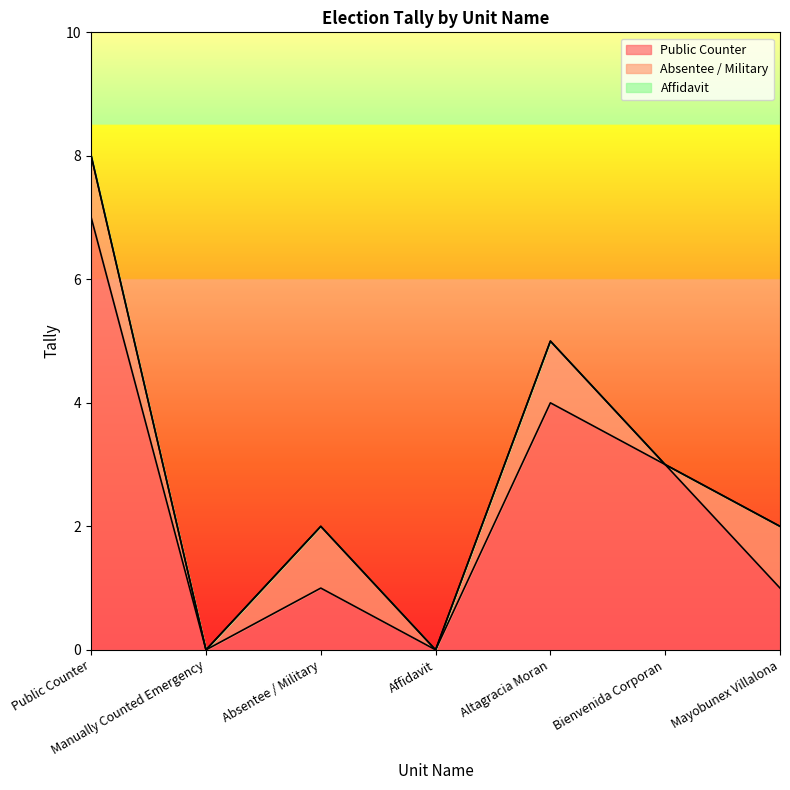

What is the difference between the highest and lowest values at Mayobunex Villalona?

1